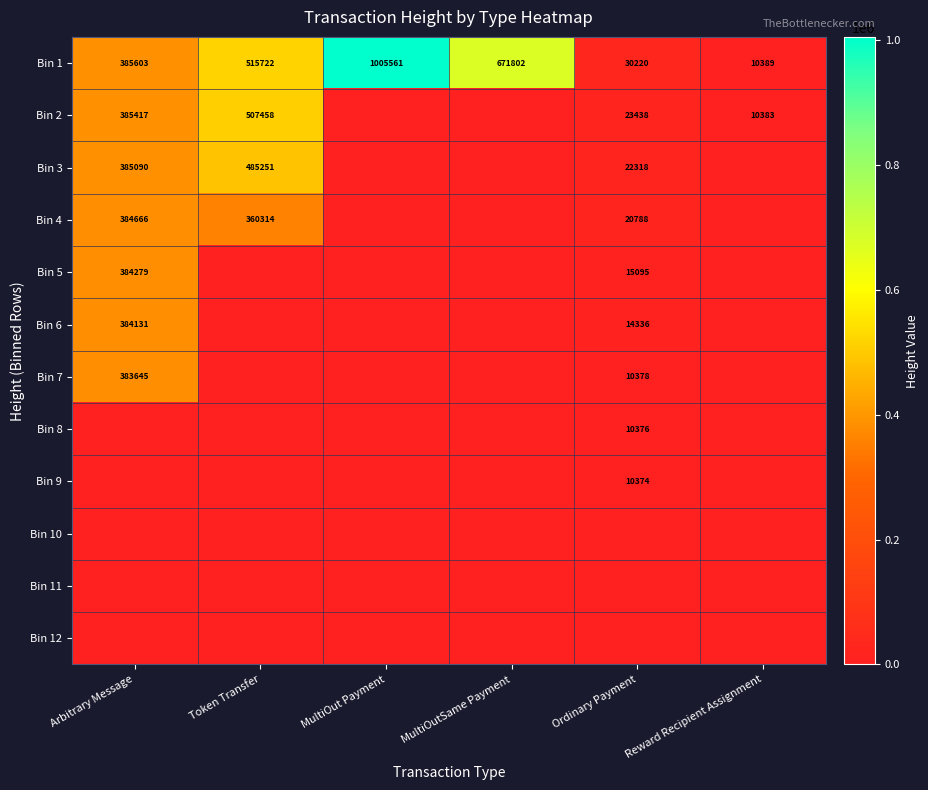

Is it true that Bin 4 equals 360314 at Token Transfer?

True